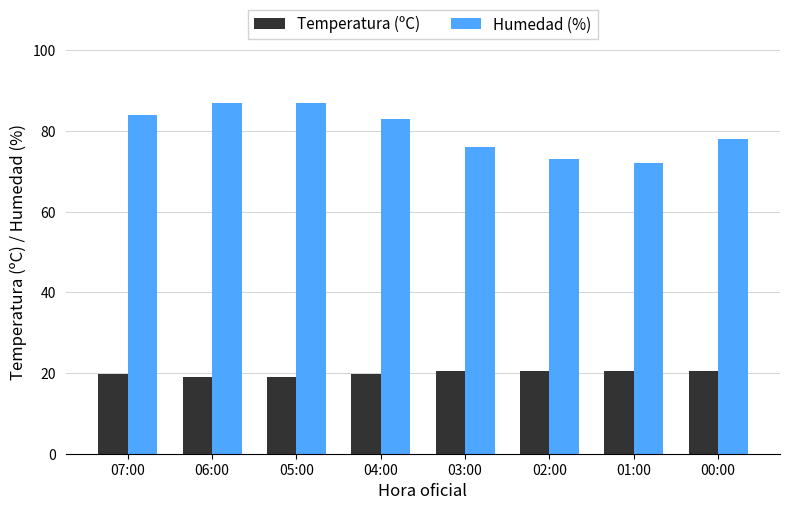

What is the label of the 2nd bar from the right?

01:00